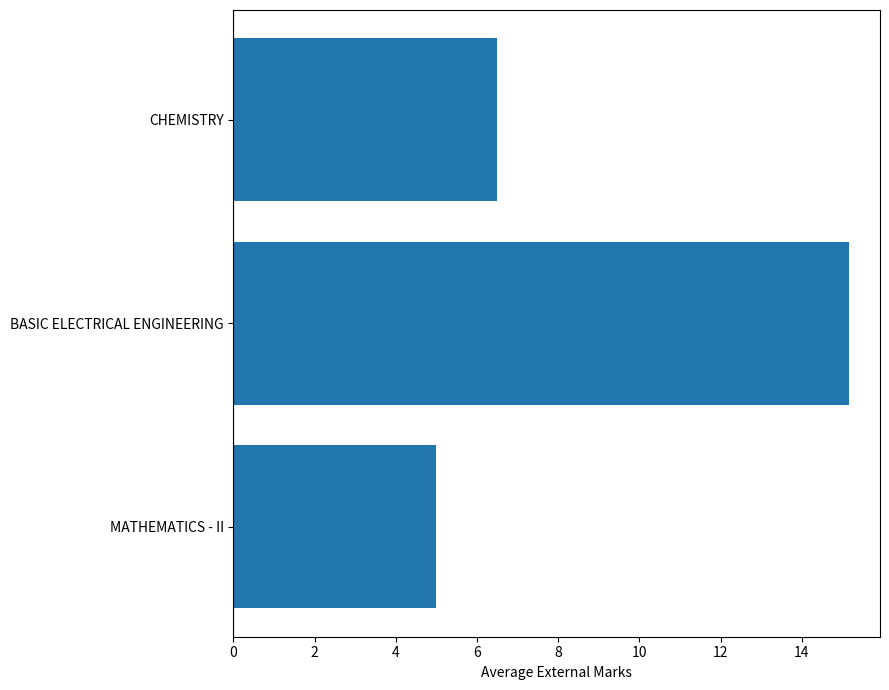

List the labels in order of value, largest first.

BASIC ELECTRICAL ENGINEERING, CHEMISTRY, MATHEMATICS - II